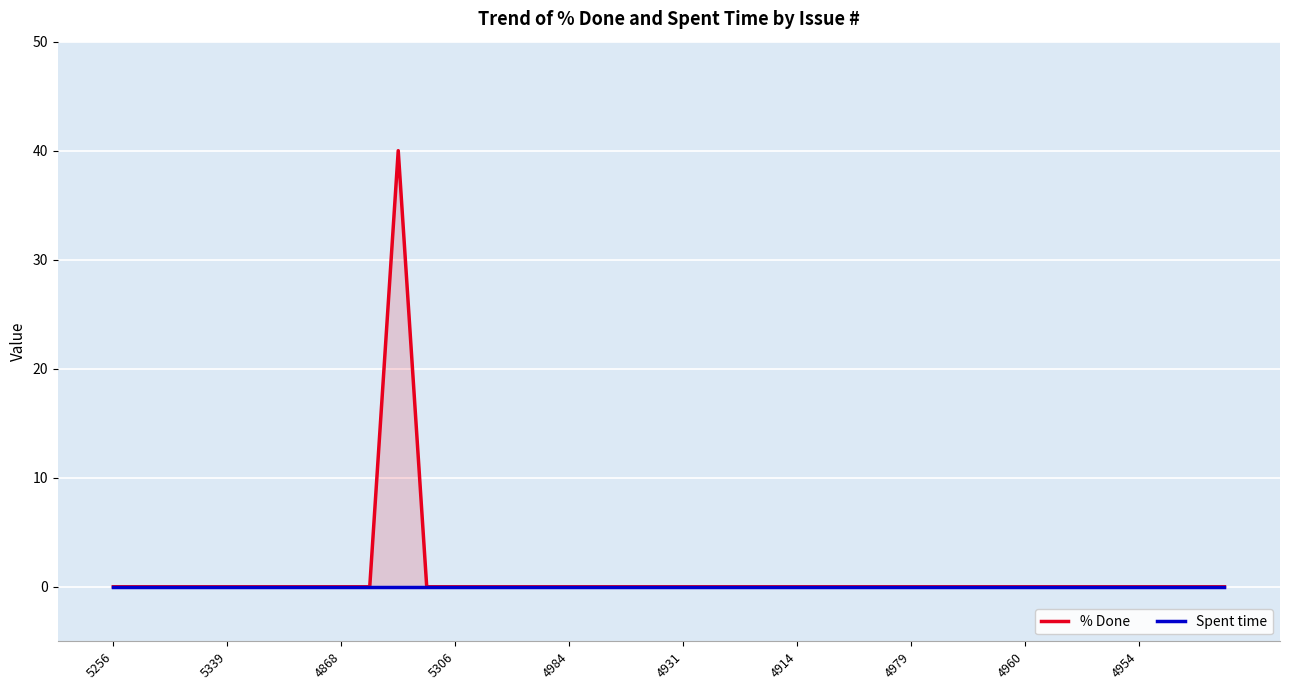

Is it true that % Done equals 0 at 27?

True